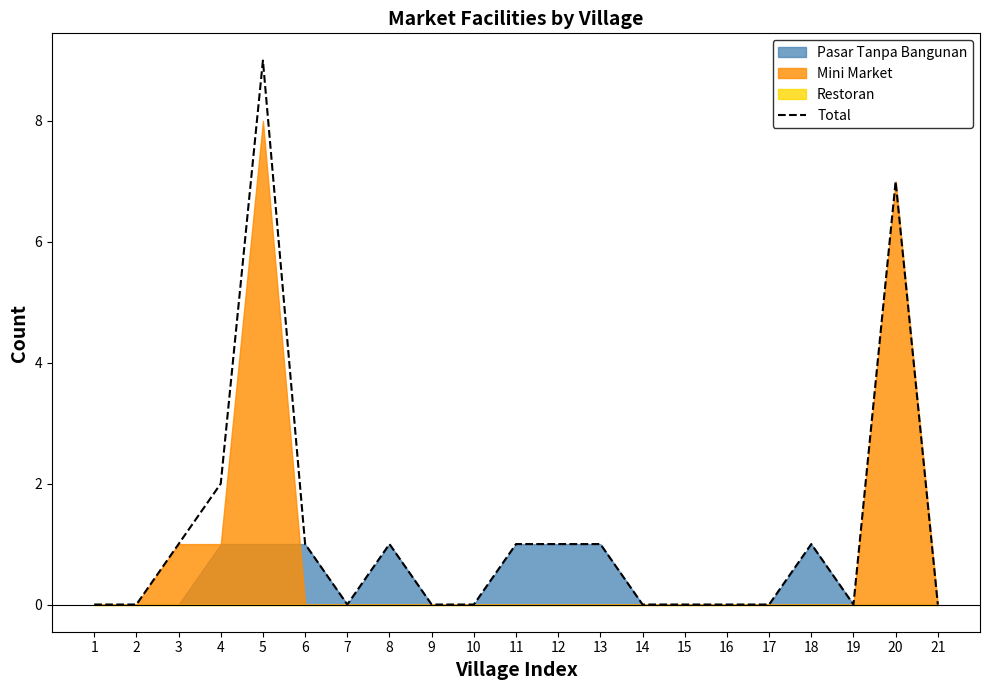

Is it true that the value at 11 is 1?

True